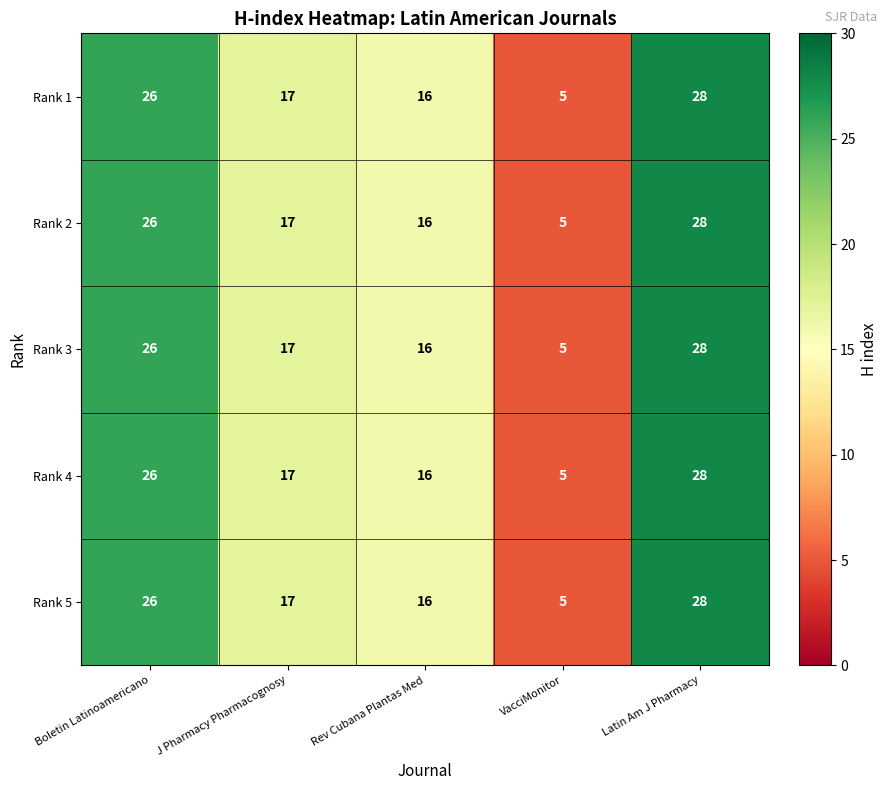

What is the total value across all series at Latin Am J Pharmacy?

140